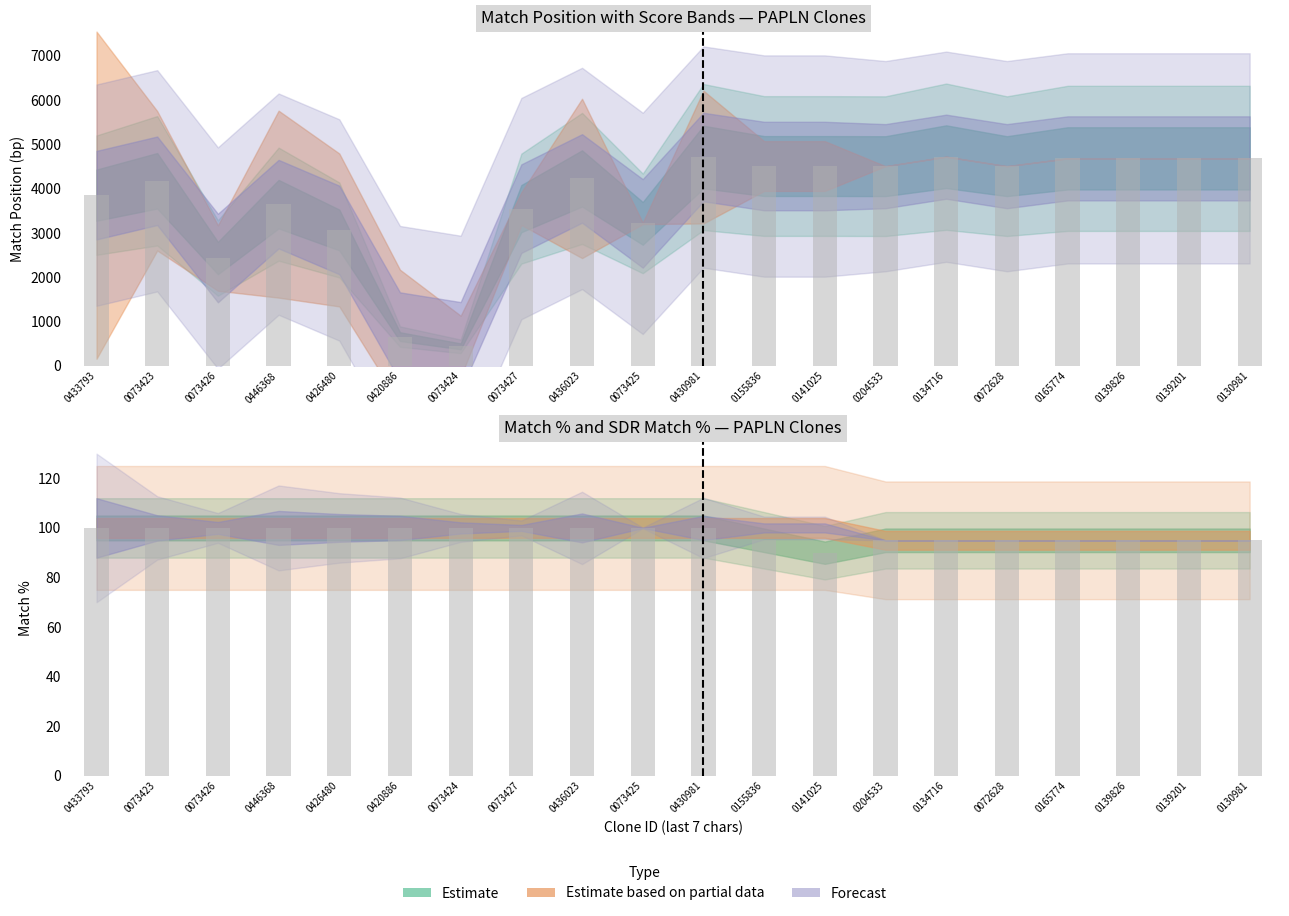

What is the label of the 7th bar from the right?

TRCN0000204533